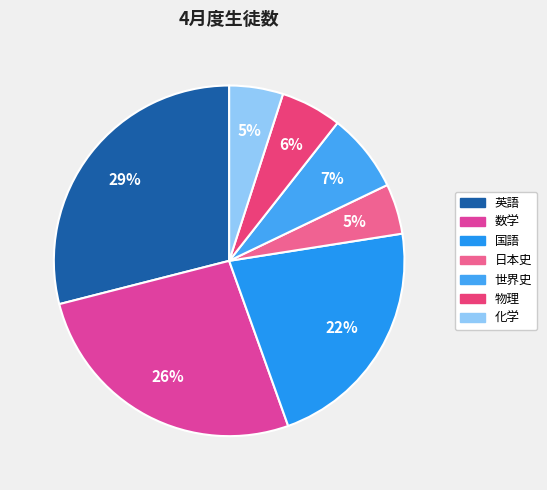

What percentage is the 日本史 slice, to the nearest percent?

5%